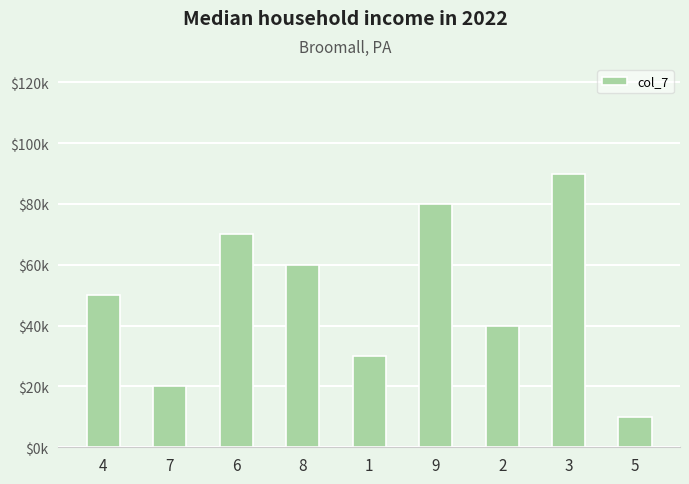

Are the bars horizontal?

No